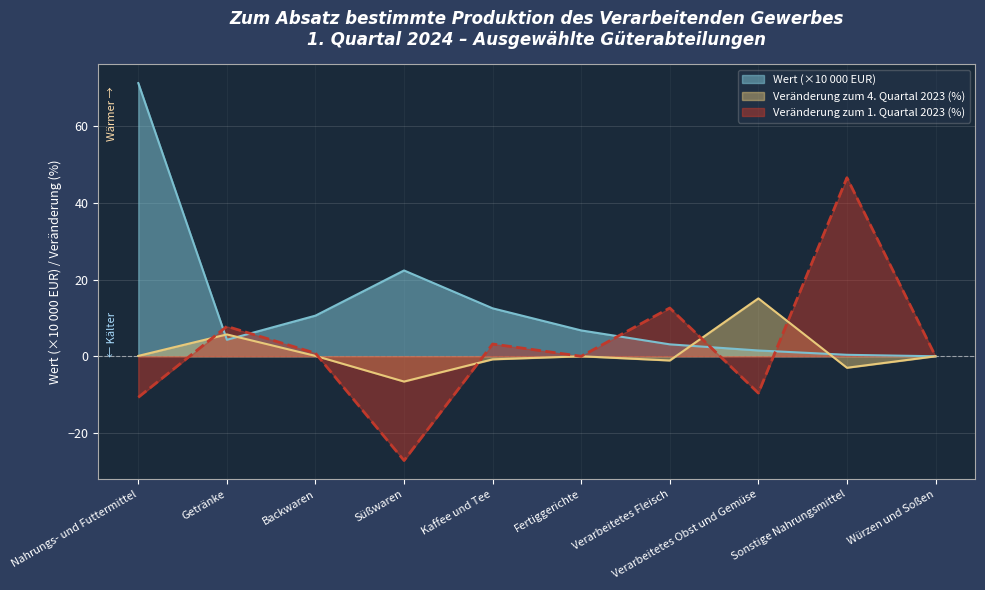

The Veränderung zum 4. Quartal 2023 (%) series shows 0.0 at Backwaren. True or false?

False